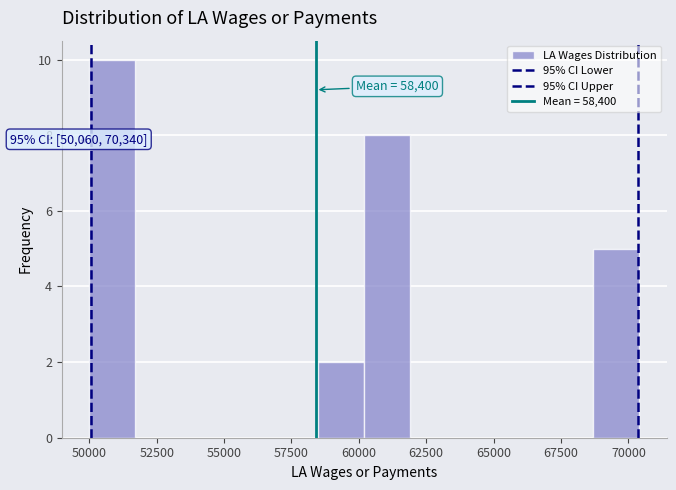

Around what value on the x-axis is the tallest bar? Give the approximate position of its centre, as read against the axis.

51000